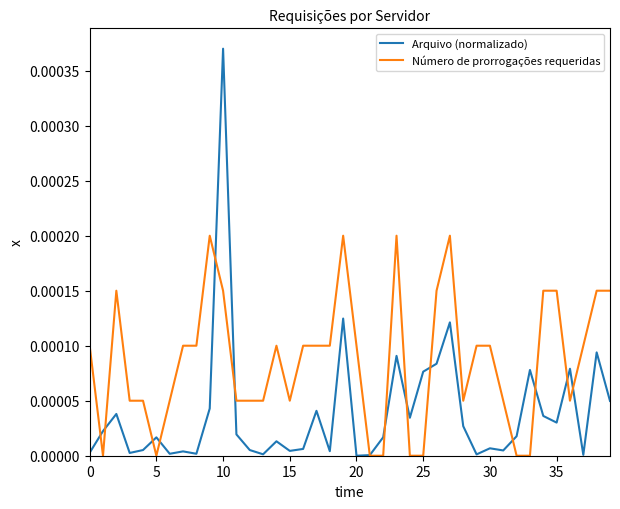

True or false: Número de prorrogações requeridas and Arquivo (normalizado) intersect in this chart.

True